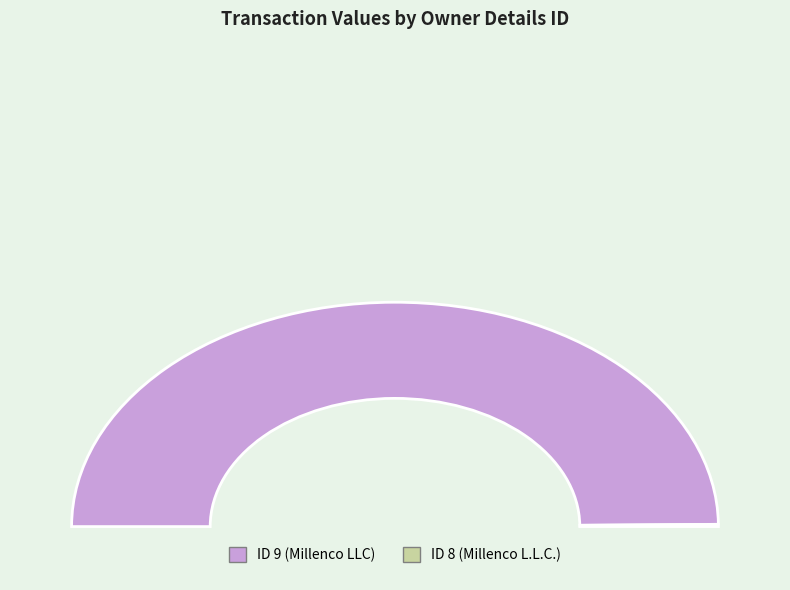

Which category has the biggest portion of the pie?

9